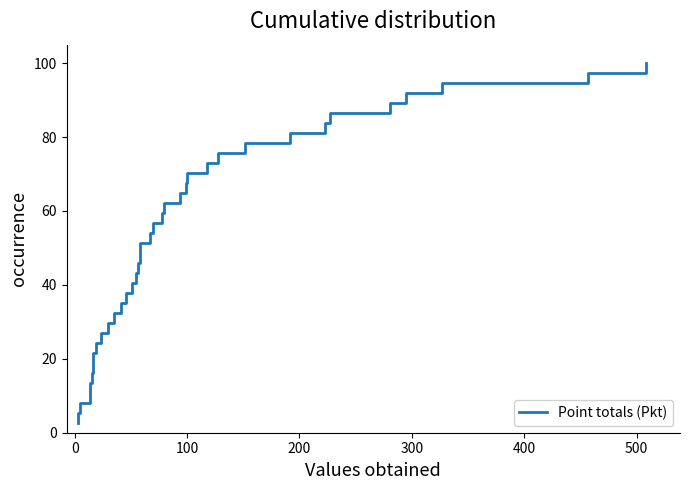

Reading right to left, what are all the values shown in this chart?

100.0	97.3	94.6	91.9	89.2	86.5	83.8	81.1	78.4	75.7	73.0	70.3	67.6	64.9	62.2	59.5	56.8	54.1	51.4	48.6	45.9	43.2	40.5	37.8	35.1	32.4	29.7	27.0	24.3	21.6	18.9	16.2	13.5	10.8	8.1	5.4	2.7